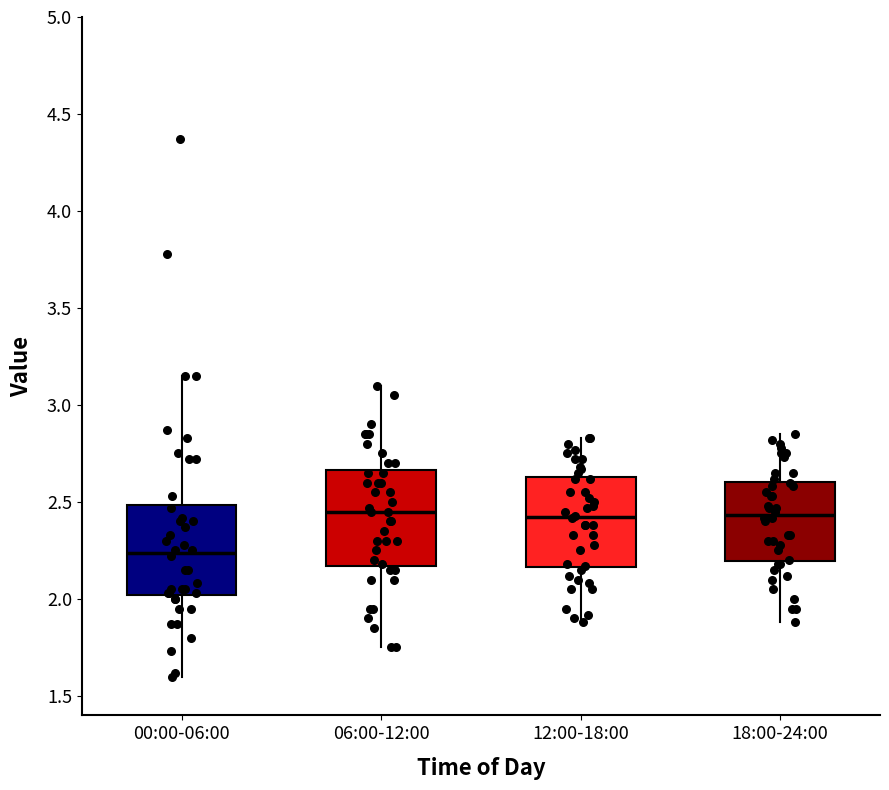

Reading left to right, transcribe this box plot: for each box, give where its median line is, the range the box spans, and where its two whiskers end, as read against the y-axis. The values are not printed on the chart, so give them approximately, as read against the axis.

00:00-06:00: median 2.25, box 2.00 to 2.50, whiskers 1.60 to 3.15
06:00-12:00: median 2.45, box 2.15 to 2.65, whiskers 1.75 to 3.10
12:00-18:00: median 2.45, box 2.15 to 2.65, whiskers 1.90 to 2.85
18:00-24:00: median 2.45, box 2.20 to 2.60, whiskers 1.90 to 2.85